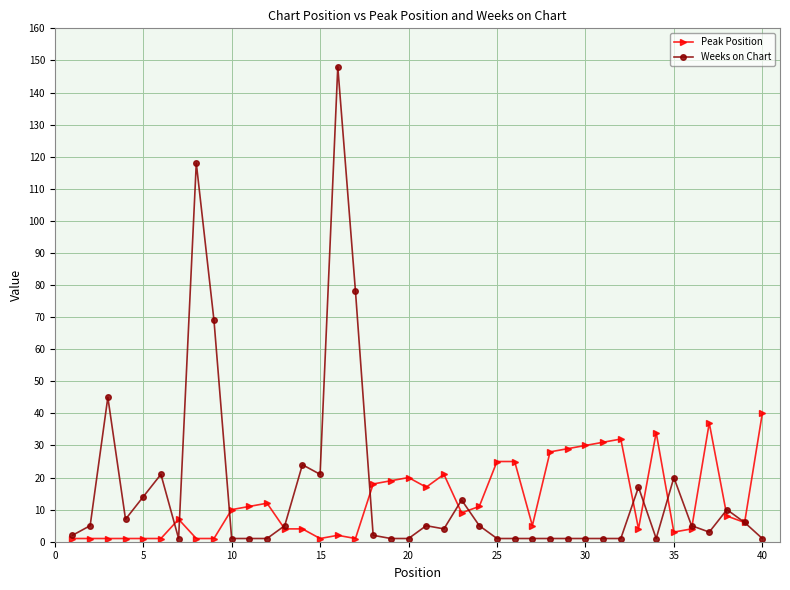

What is the average value of the Peak Position series?

13